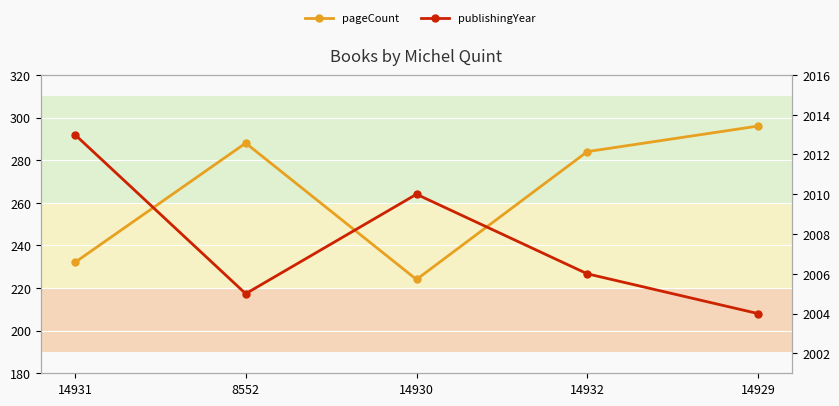

What is the difference between the second highest and second lowest values in the pageCount series?

56